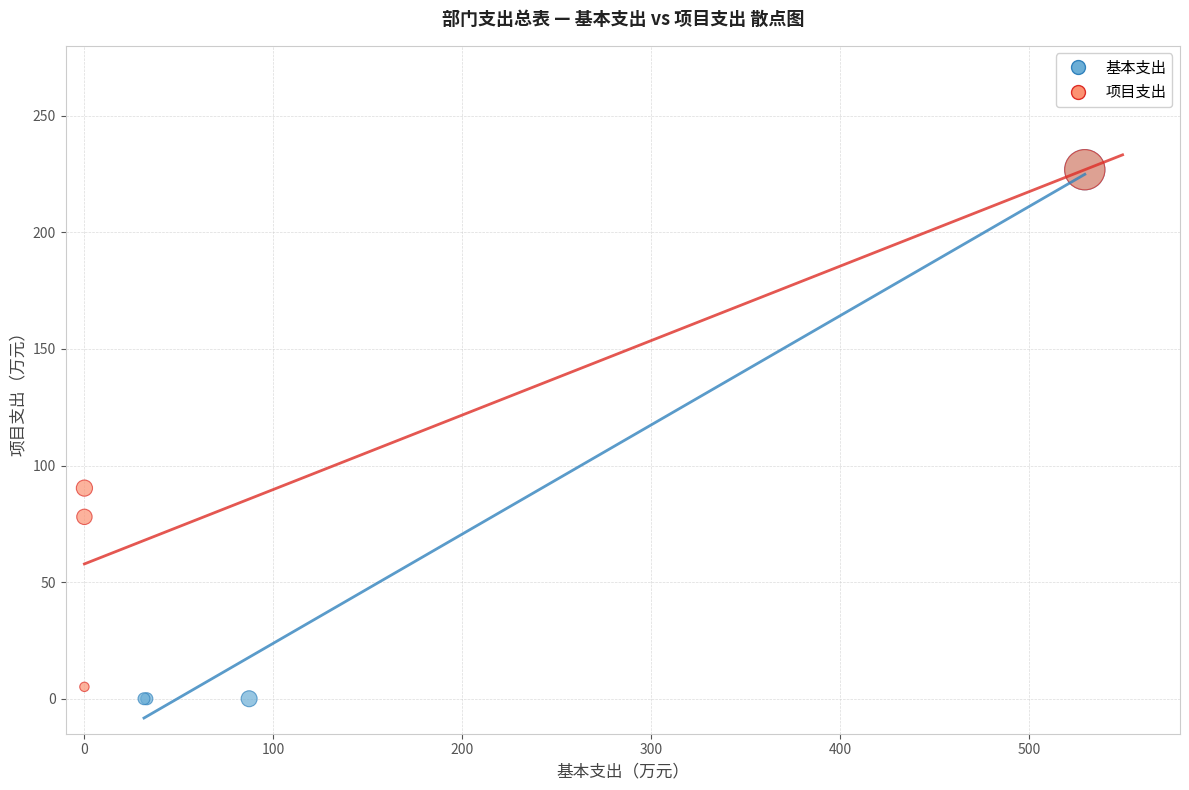

What are all the series names shown in the legend?

基本支出, 项目支出